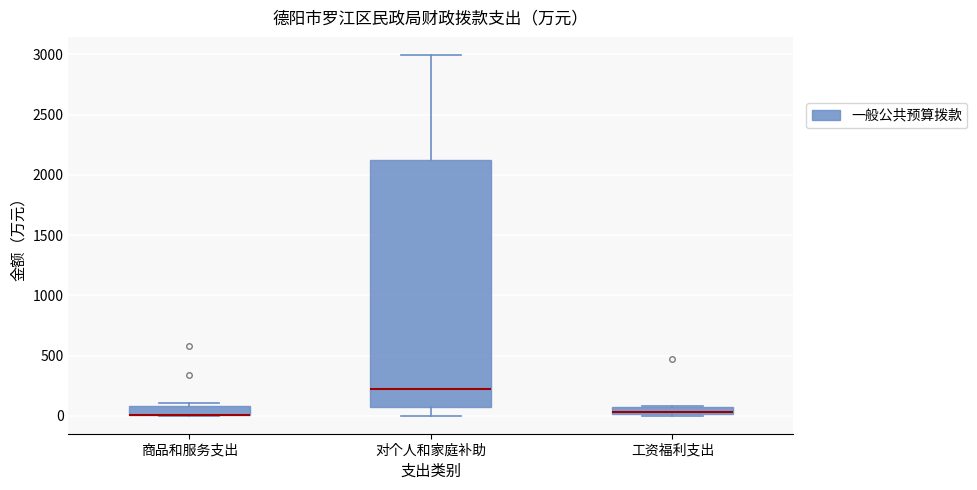

Comparing the boxes themselves (not the whiskers), which one is the tallest?

对个人和家庭补助